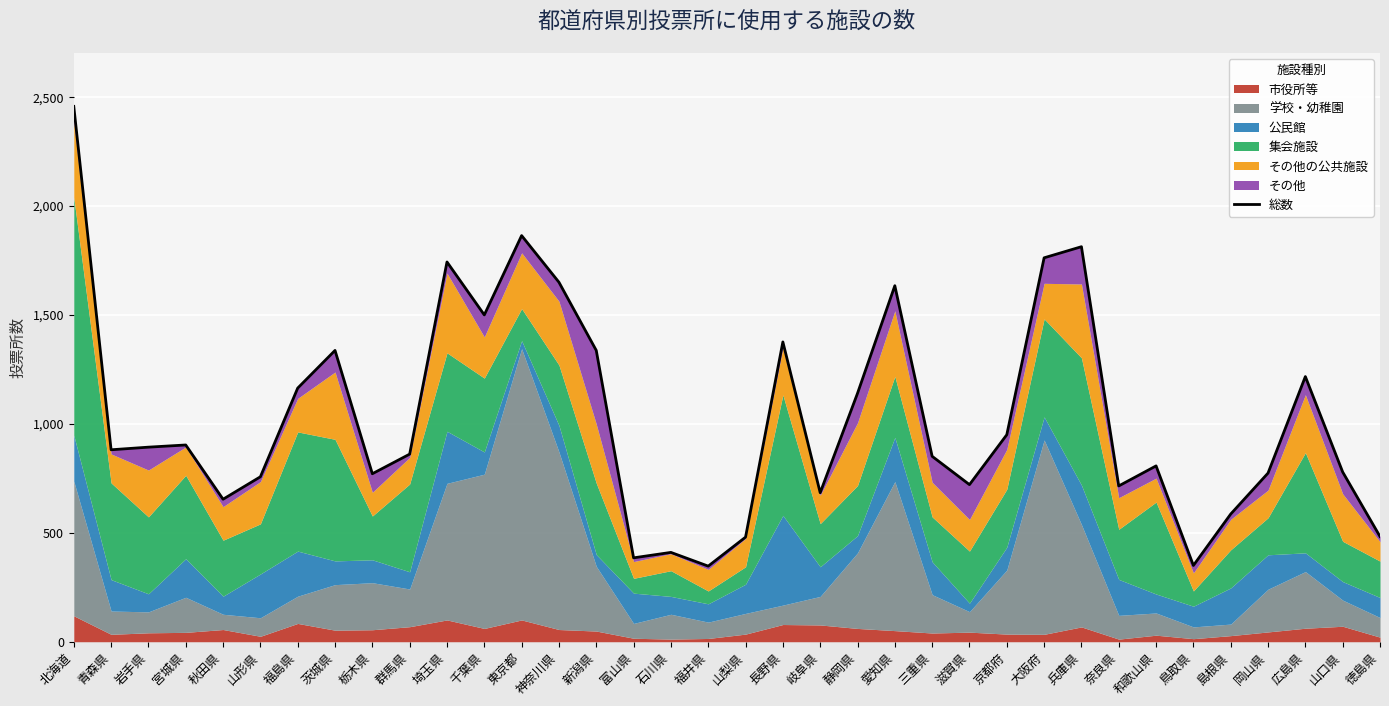

Reading left to right, list all the values displayed in this chart.

2457	881	893	903	654	757	1164	1337	771	861	1743	1500	1864	1650	1337	385	410	347	480	1376	684	1140	1634	851	721	950	1762	1813	715	807	350	586	774	1217	779	483